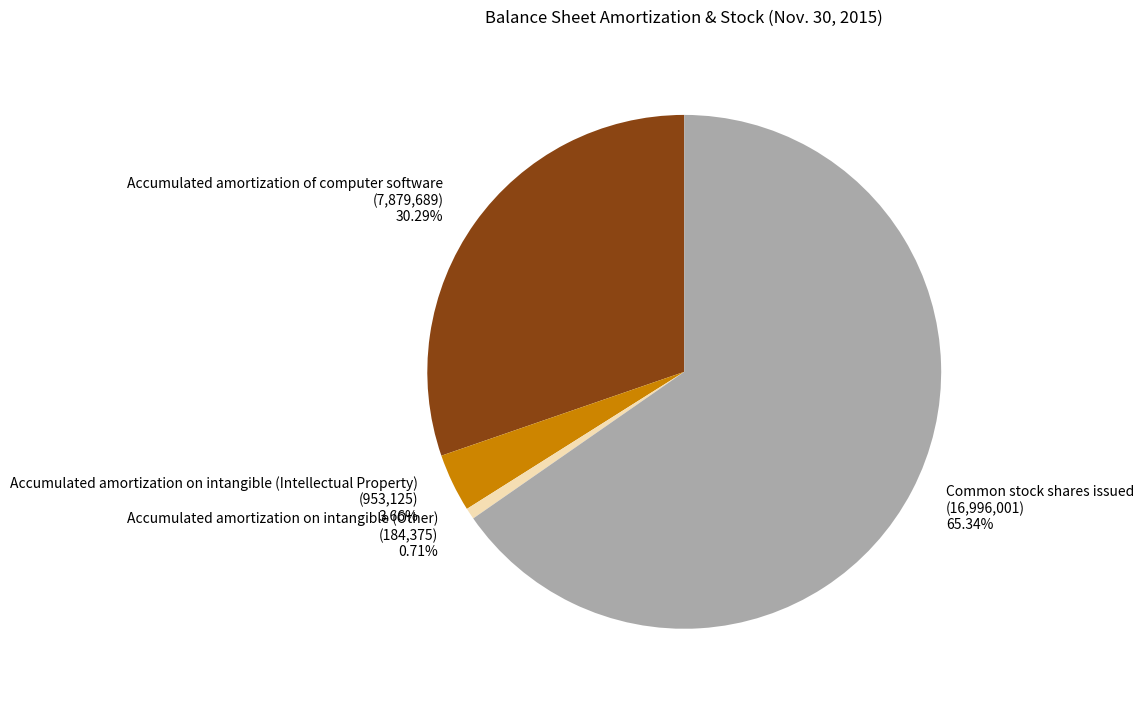

Between Accumulated amortization on intangible (Other) and Common stock shares issued, which is larger?

Common stock shares issued